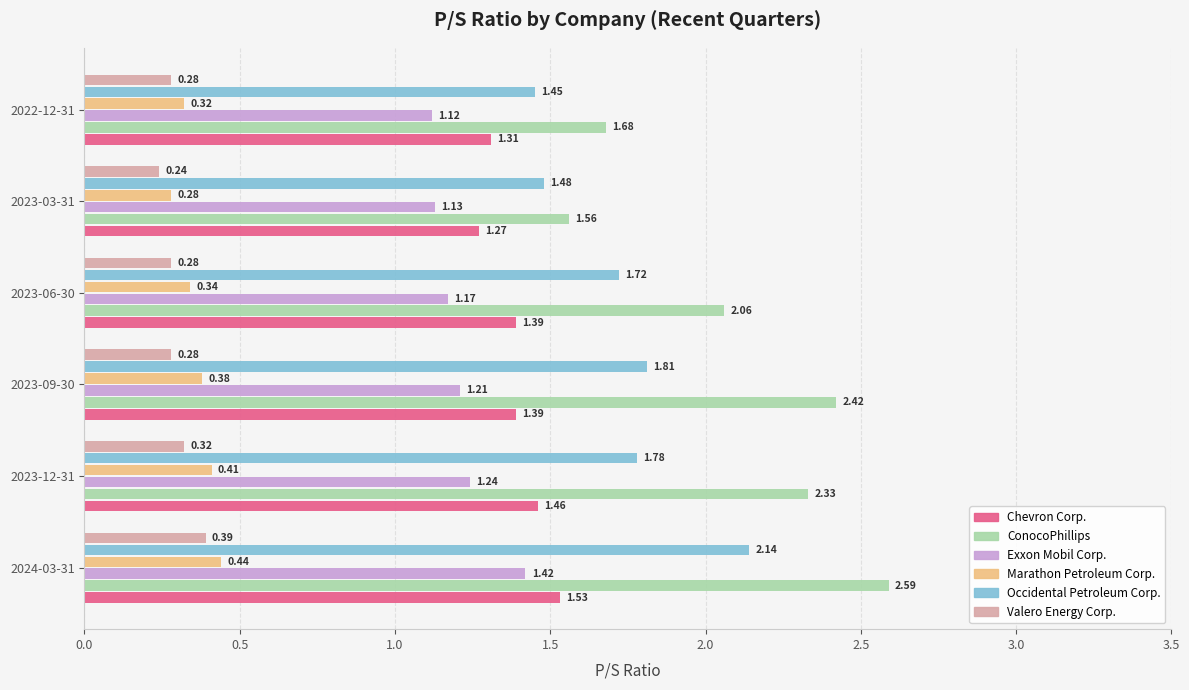

Which series has the largest total across all categories?

ConocoPhillips